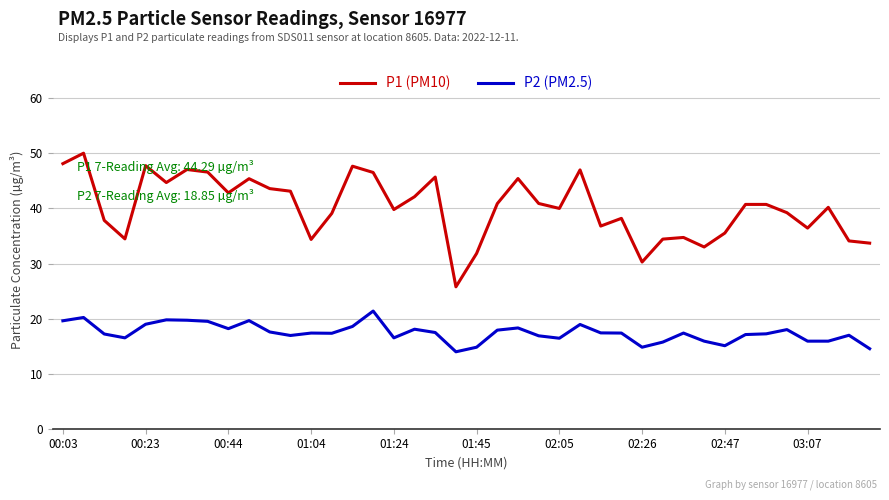

What is the sum of all P1 (PM10) values?

1606.7